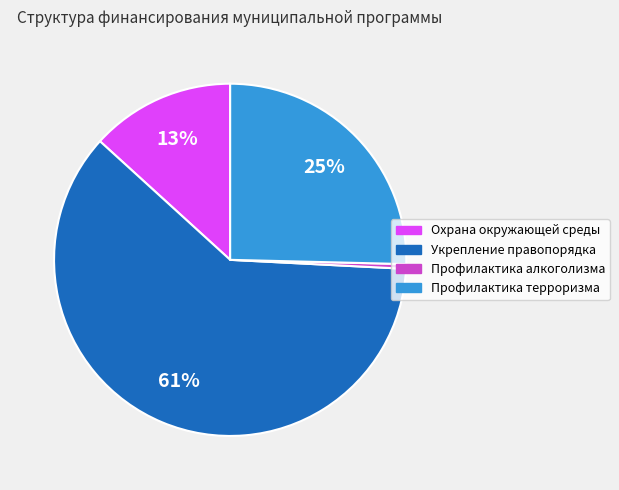

To the nearest percent, what is the average slice percentage?

25%